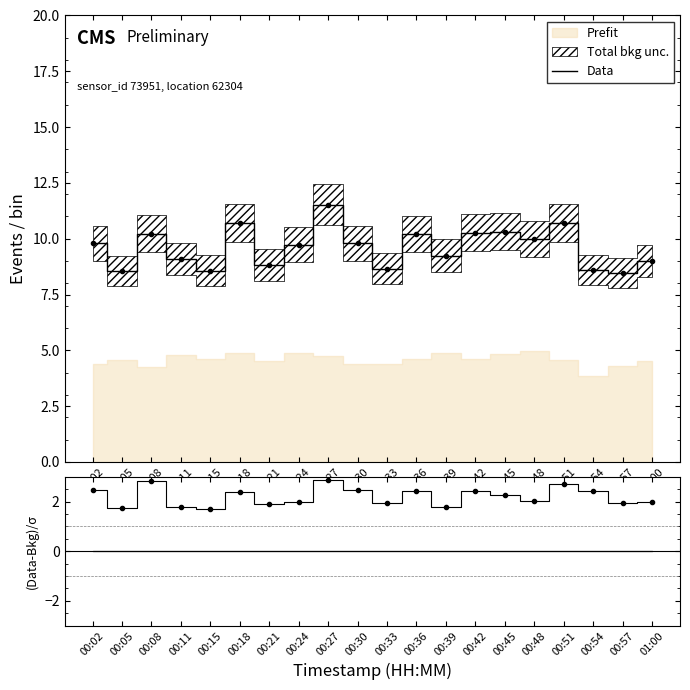

Reading left to right, extract all data points from this chart.

Data: 00:02=9.8	00:05=8.6	00:08=10.2	00:11=9.1	00:15=8.6	00:18=10.7	00:21=8.8	00:24=9.7	00:27=11.5	00:30=9.8	00:33=8.7	00:36=10.2	00:39=9.2	00:42=10.3	00:45=10.3	00:48=10.0	00:51=10.7	00:54=8.6	00:57=8.5	01:00=9.0
(P1-P2)/σ: 00:02=2.5	00:05=1.8	00:08=2.8	00:11=1.8	00:15=1.7	00:18=2.4	00:21=1.9	00:24=2.0	00:27=2.9	00:30=2.5	00:33=1.9	00:36=2.4	00:39=1.8	00:42=2.4	00:45=2.3	00:48=2.0	00:51=2.7	00:54=2.4	00:57=1.9	01:00=2.0